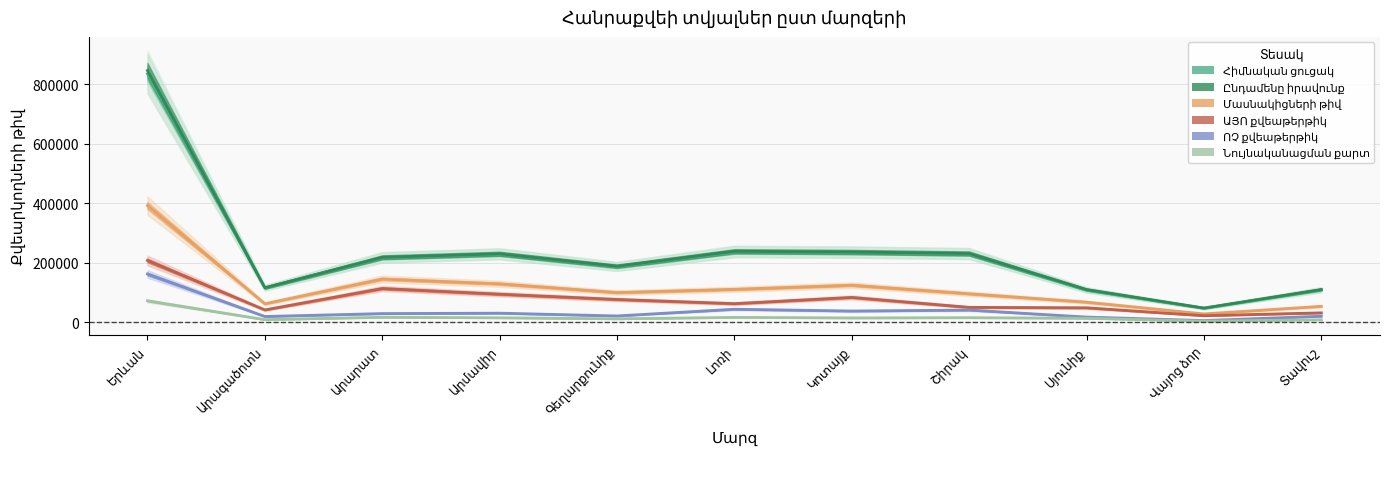

What is the approximate value of Մասնակիցների թիվ at Վայոց ձոր, to the nearest 100?

27400